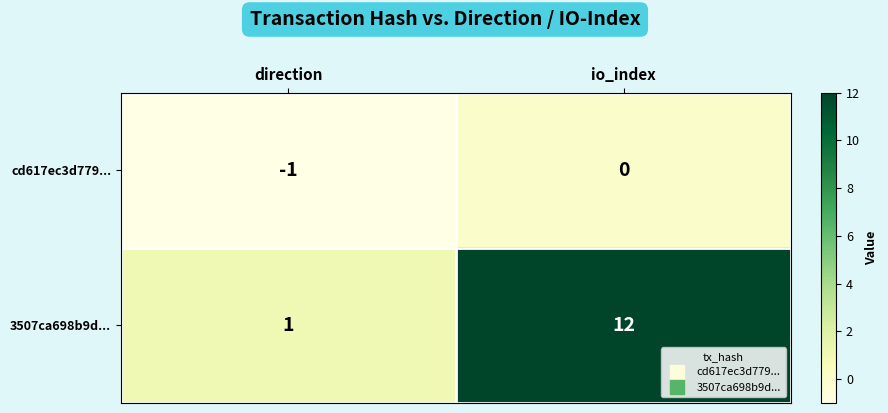

At how many categories does at least one series exceed 5?

1